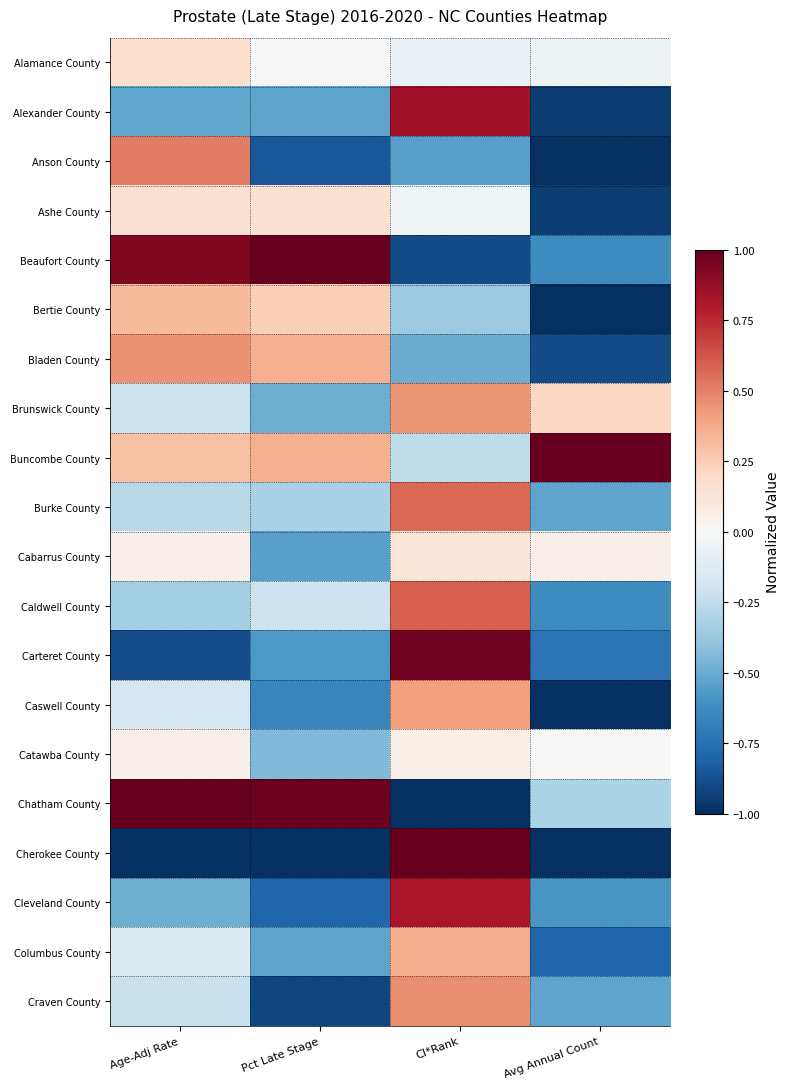

List the series in order of their peak value, highest first.

Beaufort County, Buncombe County, Chatham County, Cherokee County, Carteret County, Alexander County, Cleveland County, Caldwell County, Burke County, Anson County, Craven County, Bladen County, Brunswick County, Caswell County, Columbus County, Bertie County, Alamance County, Ashe County, Cabarrus County, Catawba County